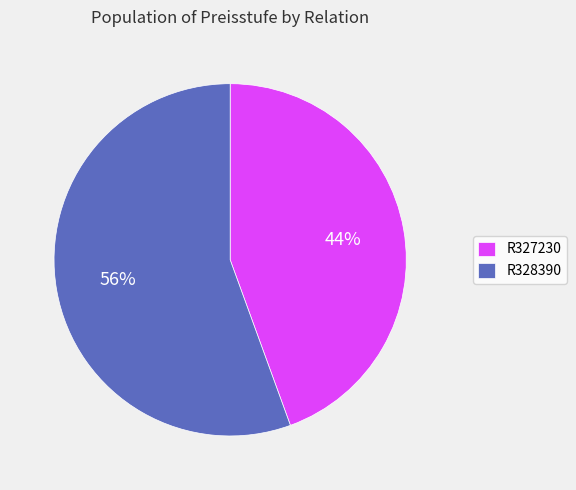

Is there a majority slice in this chart?

Yes